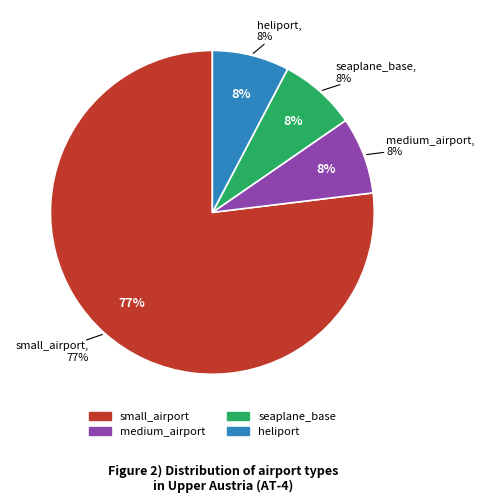

What is the smallest slice in the pie chart?

medium_airport